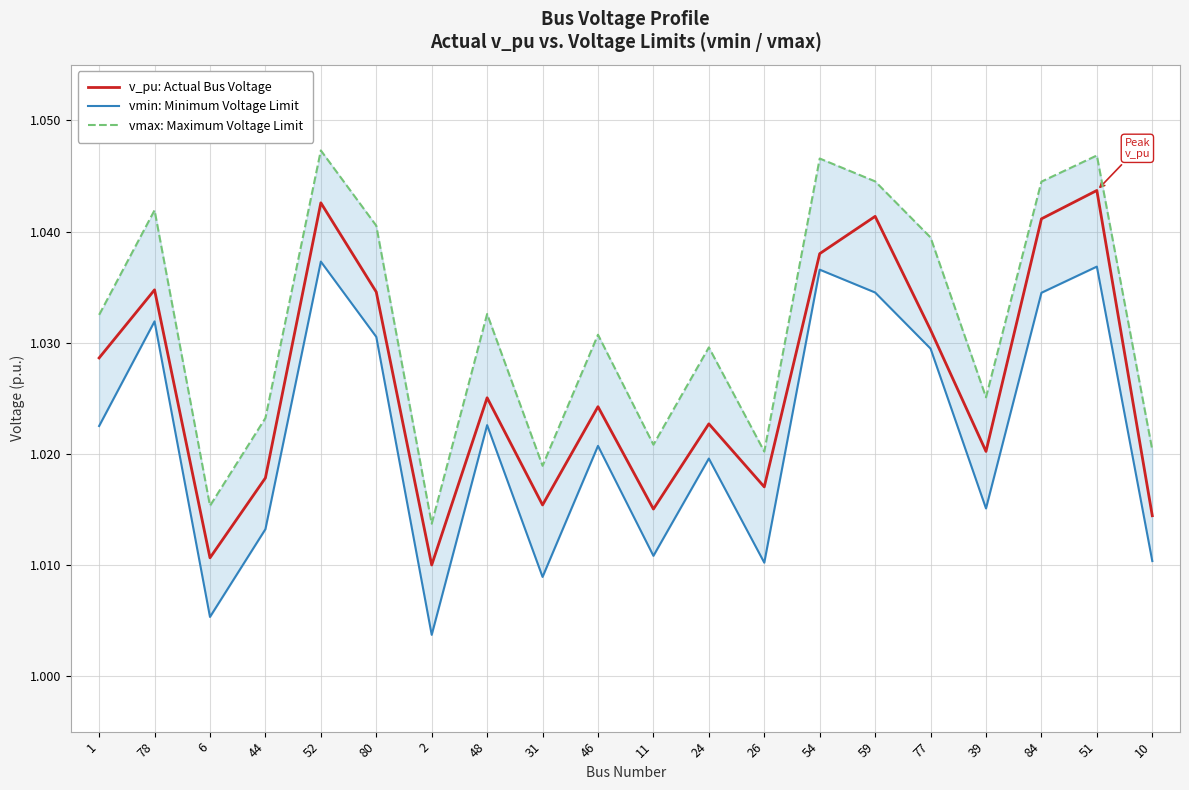

Reading right to left, list all the values displayed in this chart.

v_pu: Actual Bus Voltage: 1.0	1.0	1.0	1.0	1.0	1.0	1.0	1.0	1.0	1.0	1.0	1.0	1.0	1.0	1.0	1.0	1.0	1.0	1.0	1.0
vmin: Minimum Voltage Limit: 1.0	1.0	1.0	1.0	1.0	1.0	1.0	1.0	1.0	1.0	1.0	1.0	1.0	1.0	1.0	1.0	1.0	1.0	1.0	1.0
vmax: Maximum Voltage Limit: 1.0	1.0	1.0	1.0	1.0	1.0	1.0	1.0	1.0	1.0	1.0	1.0	1.0	1.0	1.0	1.0	1.0	1.0	1.0	1.0